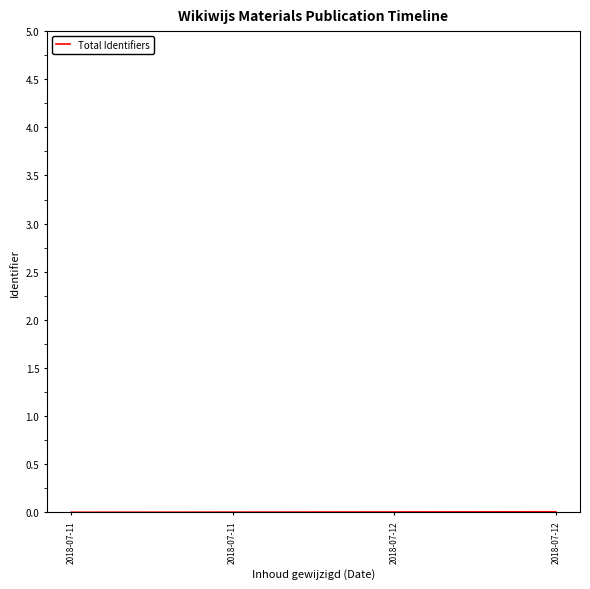

Which category has the lowest value across all series?

2018-07-11